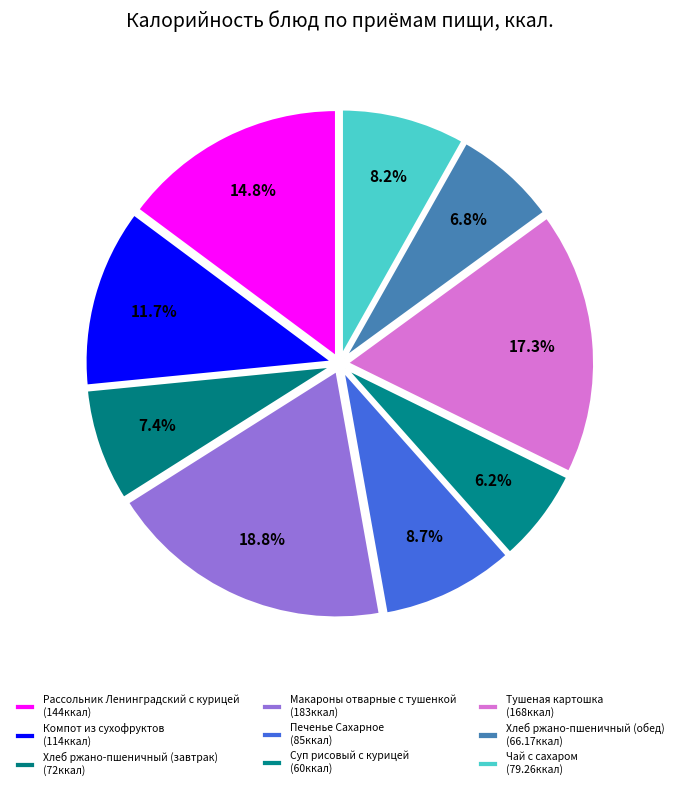

Count the number of slices in the pie.

9